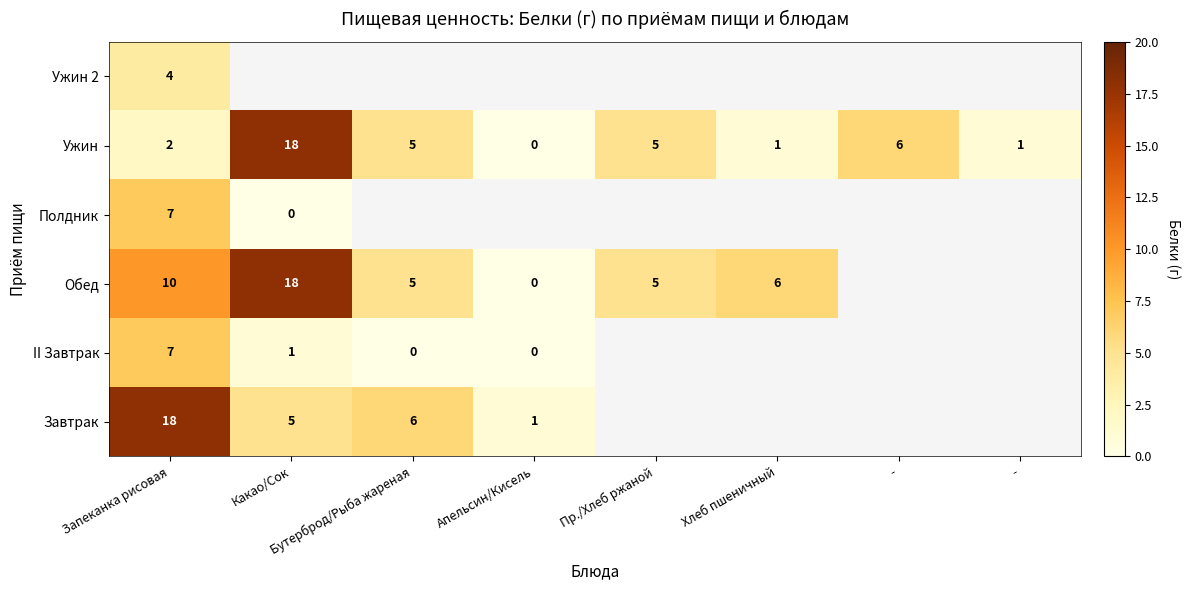

At how many categories does at least one series exceed 11?

2